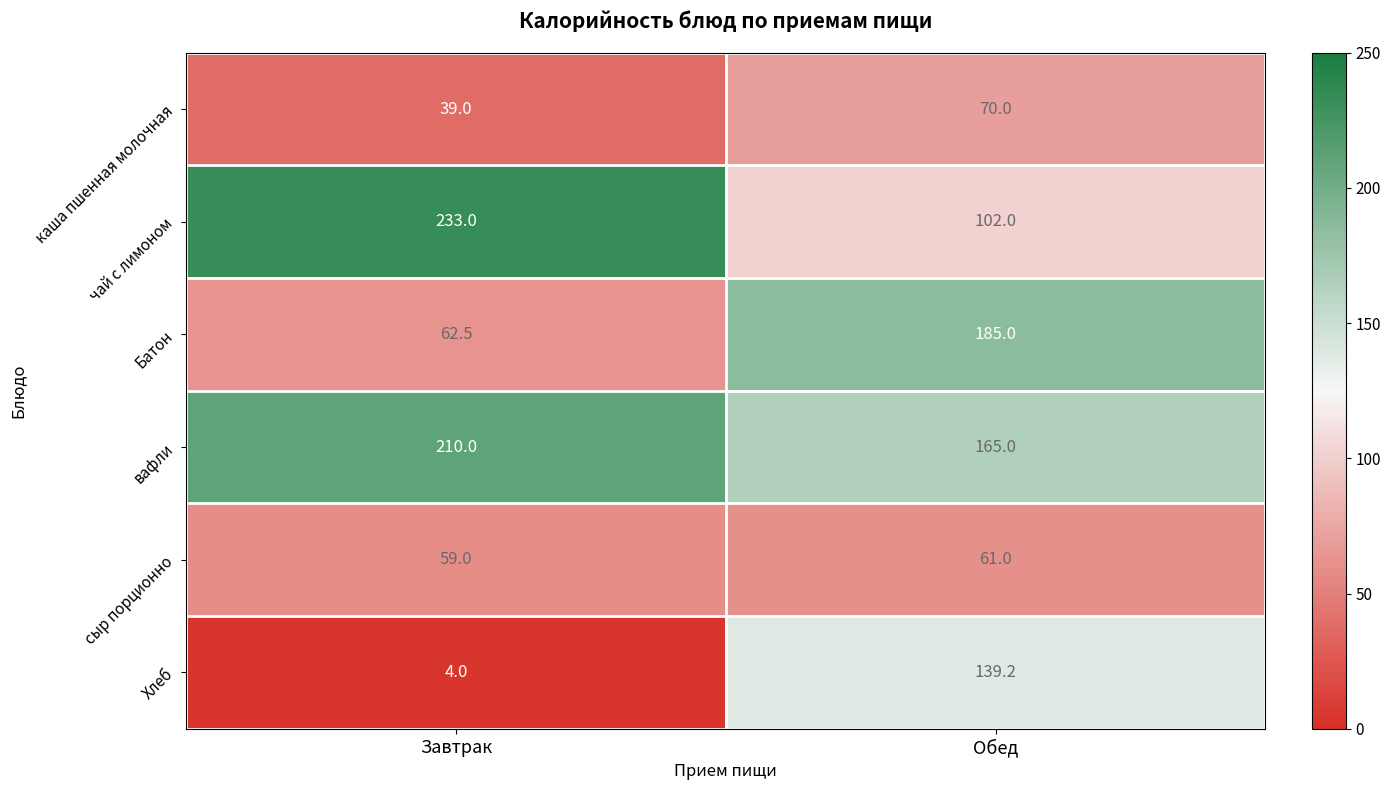

Rank the series by their maximum value, from highest to lowest.

чай с лимоном, вафли, Батон, Хлеб, каша пшенная молочная, сыр порционно